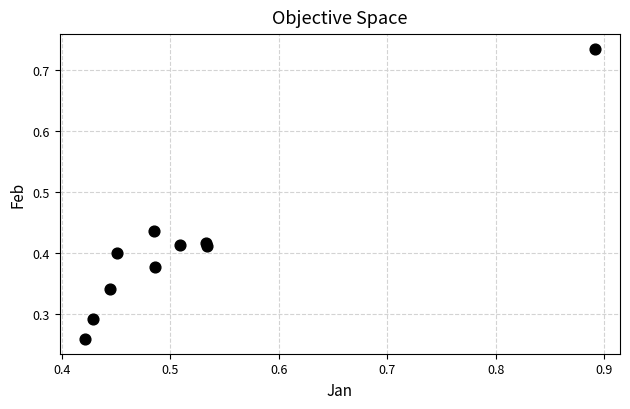

What is the range of Y values (max minus min)?

0.5